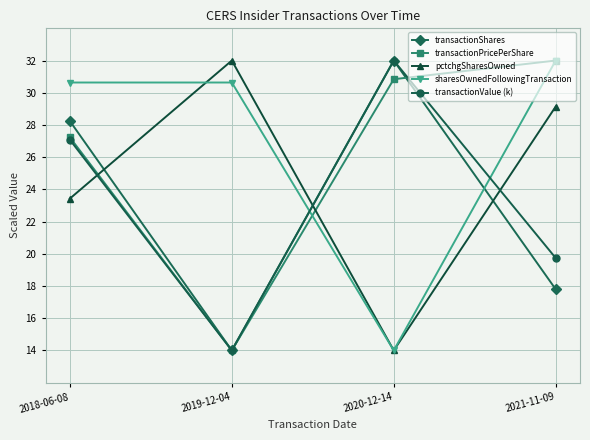

How many series are shown in this chart?

5